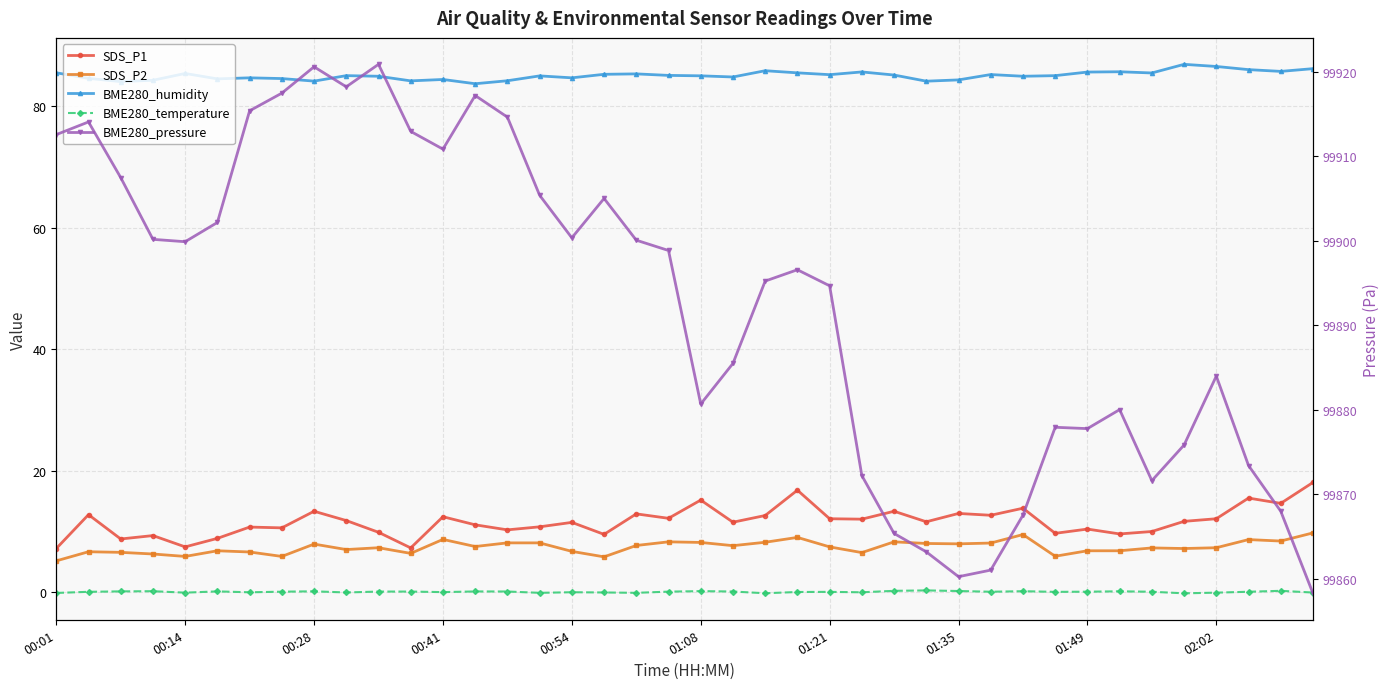

What is the maximum value for BME280_temperature?

0.3